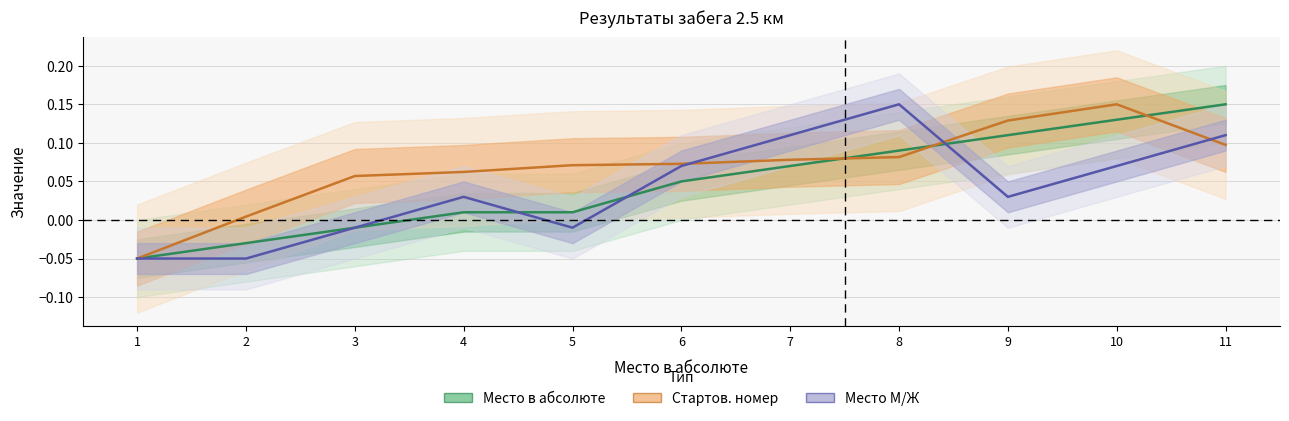

How many values in Место в абсолюте are below zero?

3